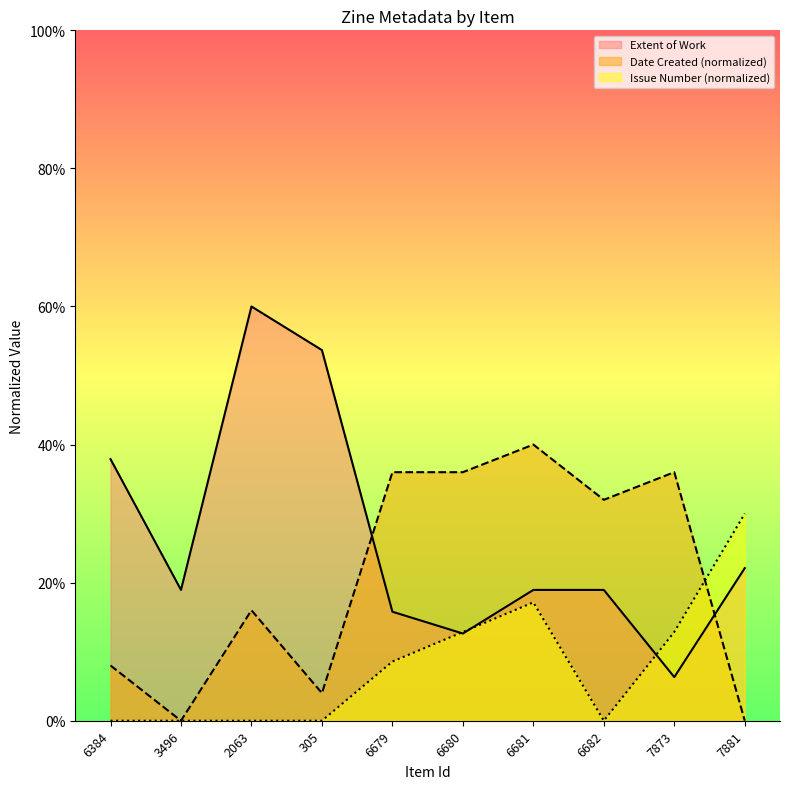

Reading left to right, extract all data points from this chart.

Extent of Work: 6384=37.9	3496=18.9	2063=60.0	305=53.7	6679=15.8	6680=12.6	6681=18.9	6682=18.9	7873=6.3	7881=22.1
Issue: 6384=0.0	3496=0.0	2063=0.0	305=0.0	6679=8.6	6680=12.9	6681=17.1	6682=0.0	7873=12.9	7881=30.0